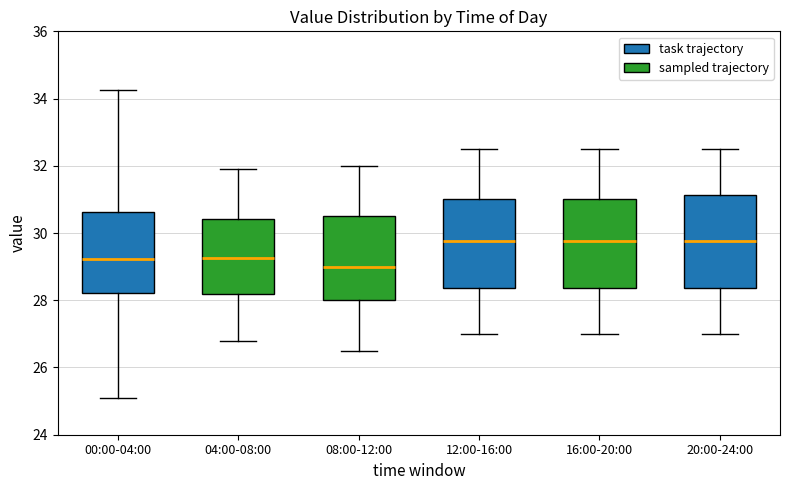

Which box has the lowest median line?

08:00-12:00